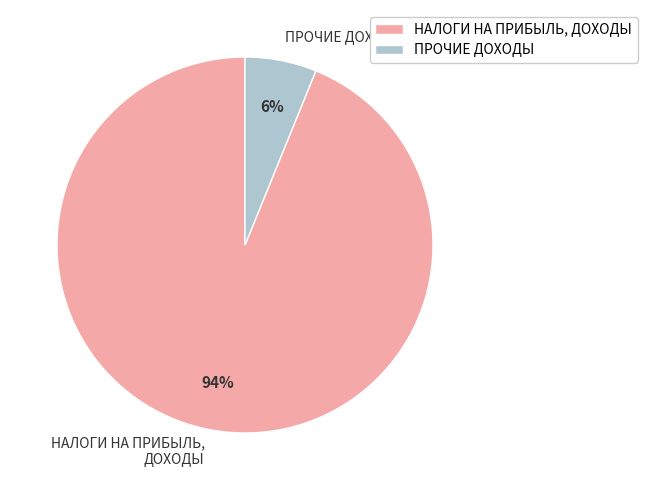

Rank the categories by value from lowest to highest.

ПРОЧИЕ ДОХОДЫ, НАЛОГИ НА ПРИБЫЛЬ, ДОХОДЫ